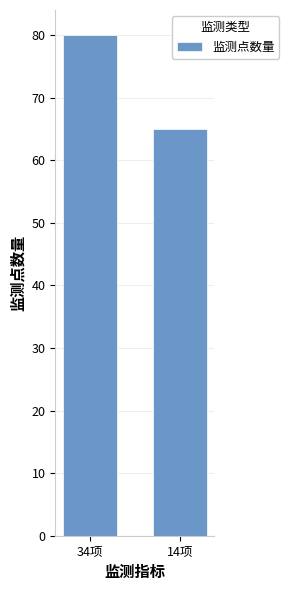

Approximately how many times larger is the value at 14项 compared to 34项?

0.8